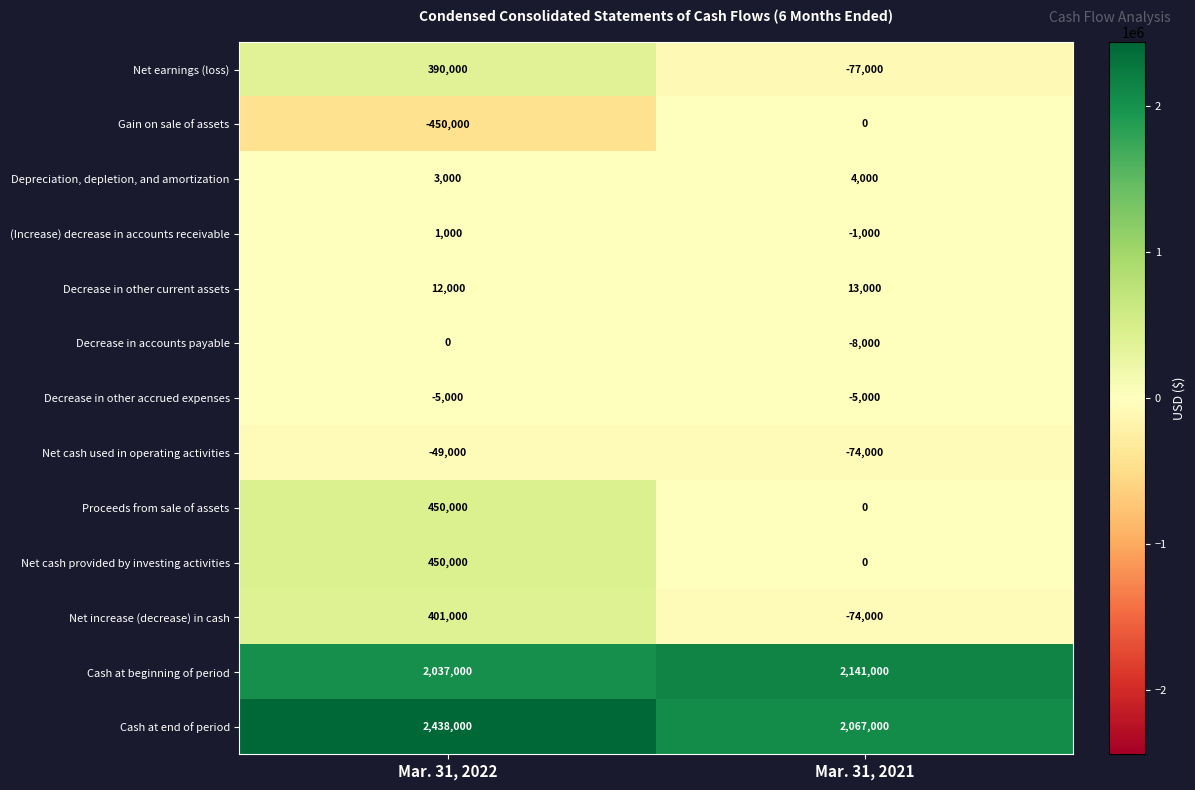

List the labels in order of Gain on sale of assets value, largest first.

Mar. 31, 2021, Mar. 31, 2022